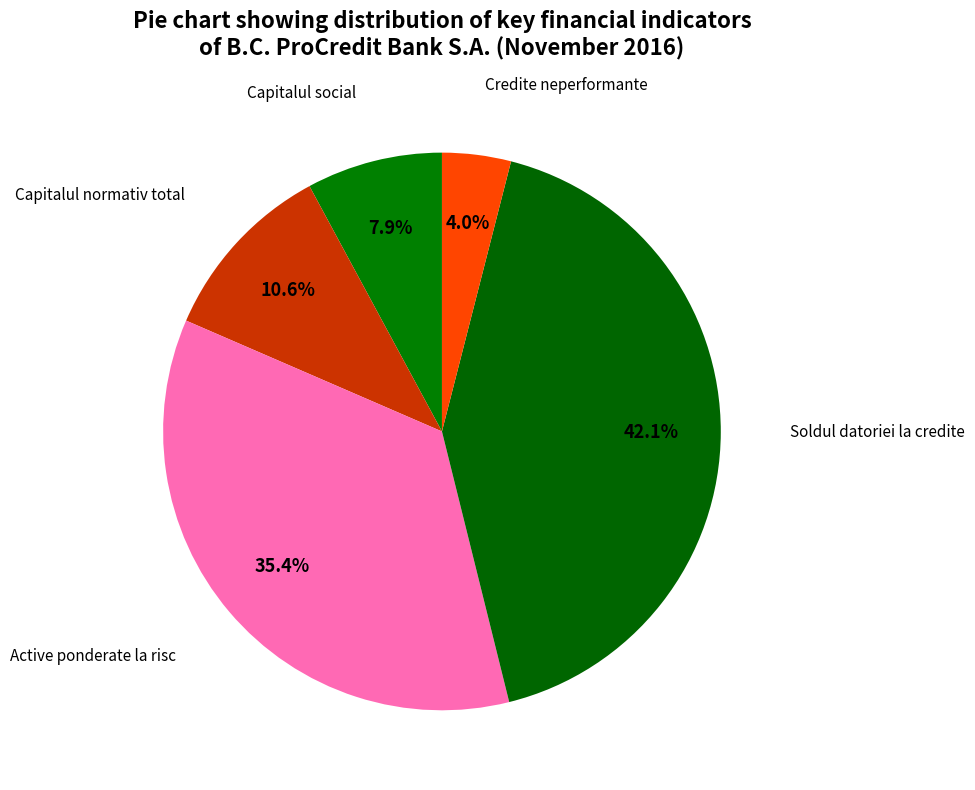

The Credite neperformante slice represents 4% of the pie. True or false?

True